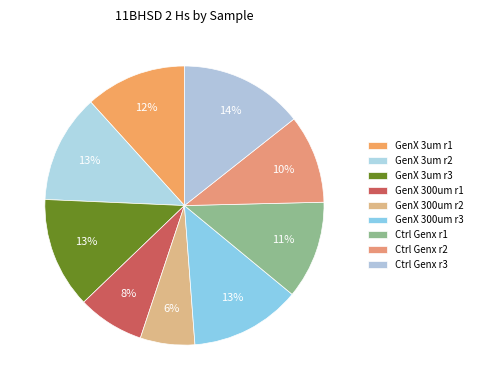

Which category has the biggest portion of the pie?

Ctrl Genx r3